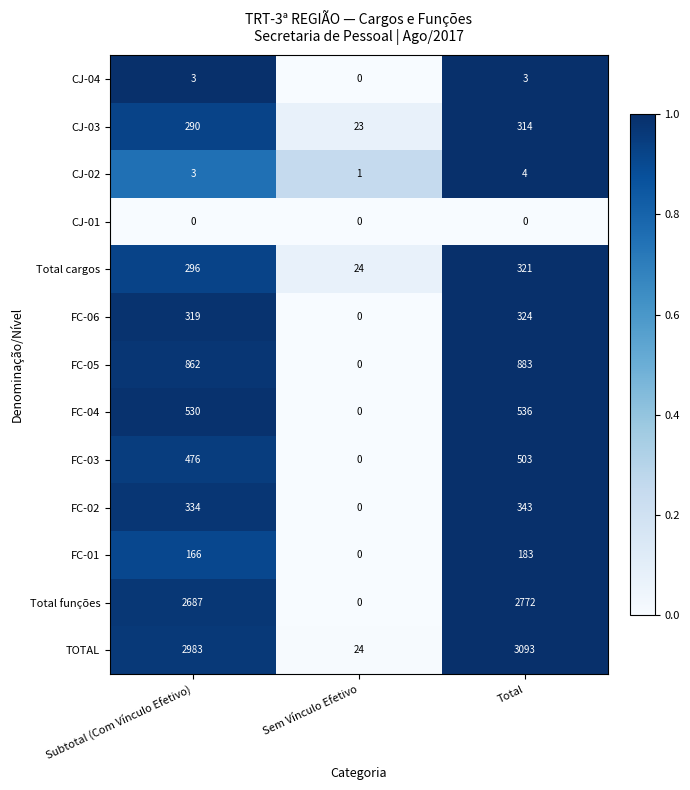

Which category has the highest value across all series?

Total